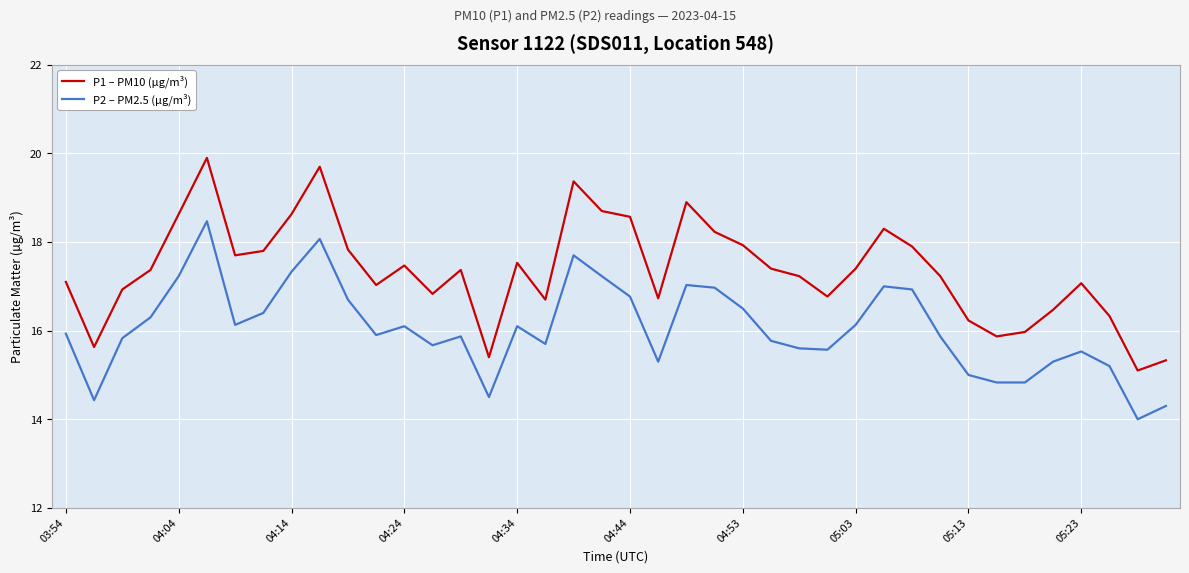

What is the smallest value displayed?

14.0